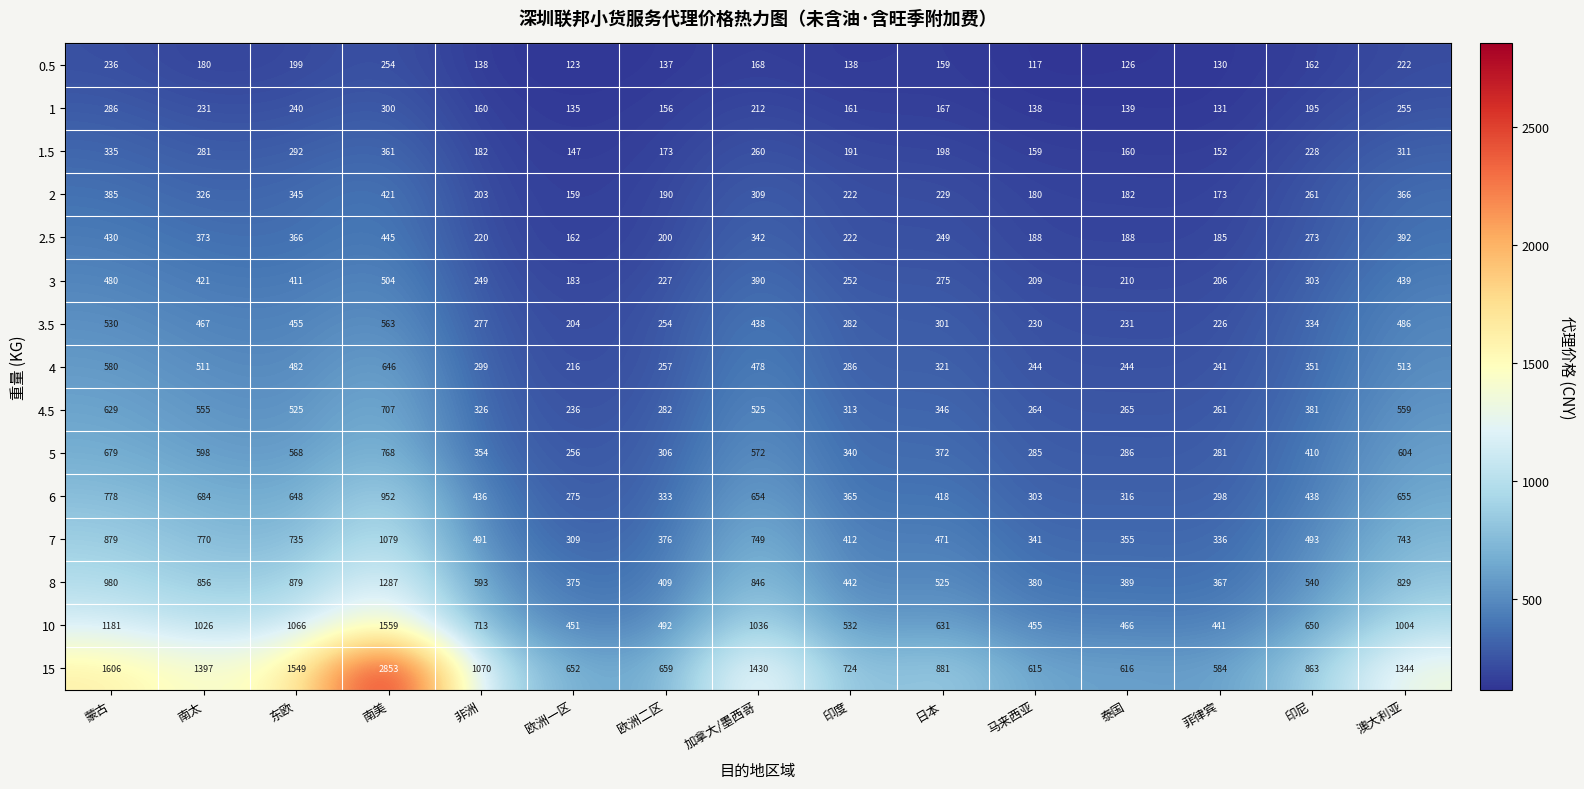

At which label does 4.5 first exceed 346?

蒙古